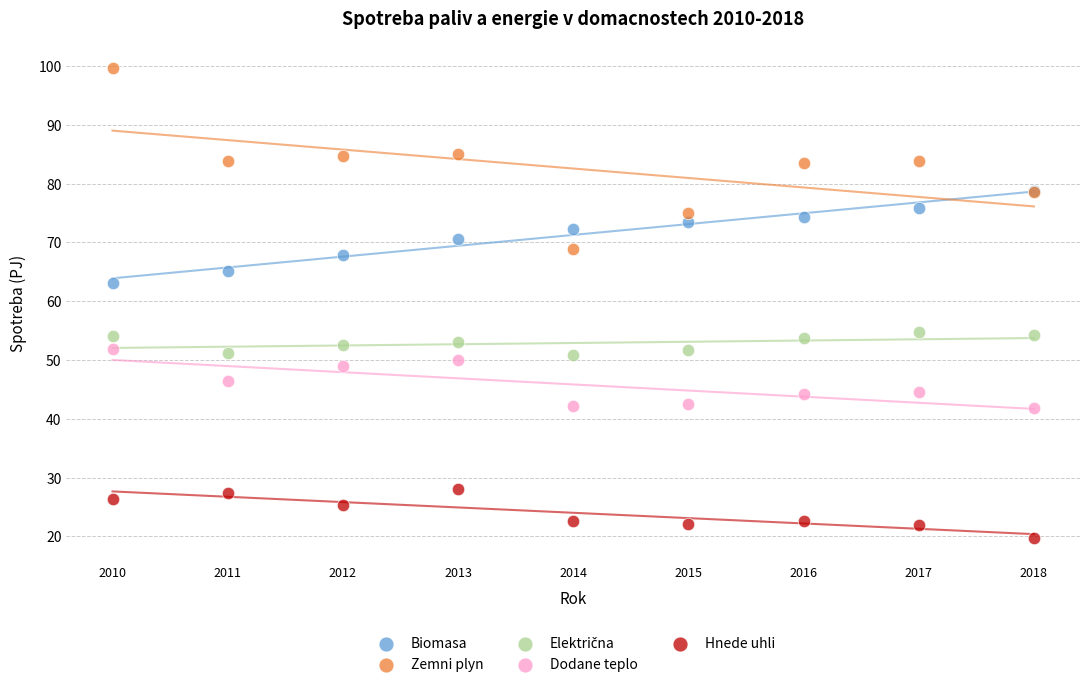

Which series contains the highest Y value?

Zemni plyn